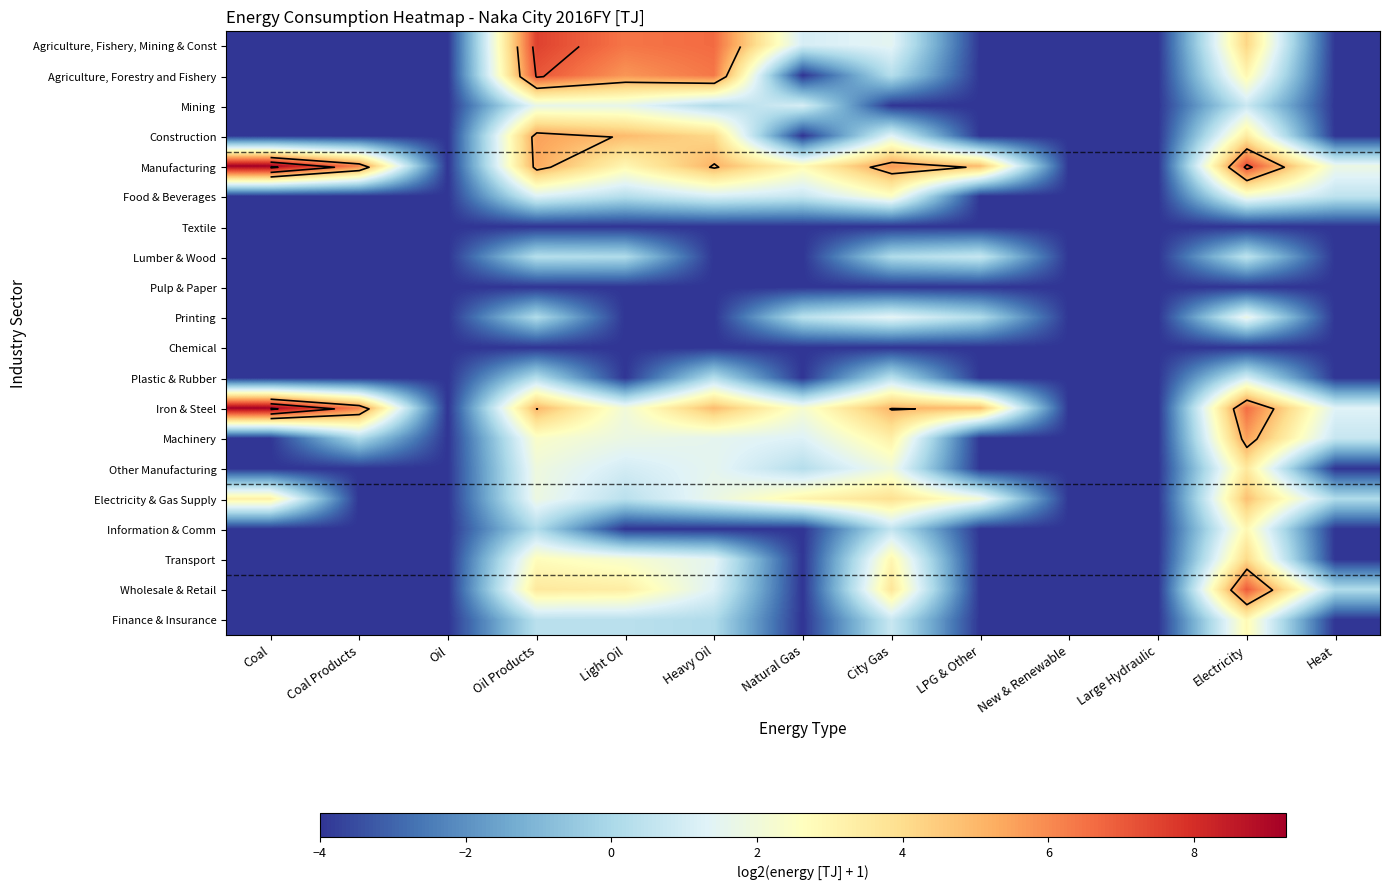

Is the value of Lumber & Wood at Heat greater than the value of Agriculture, Forestry and Fishery at Oil Products?

No